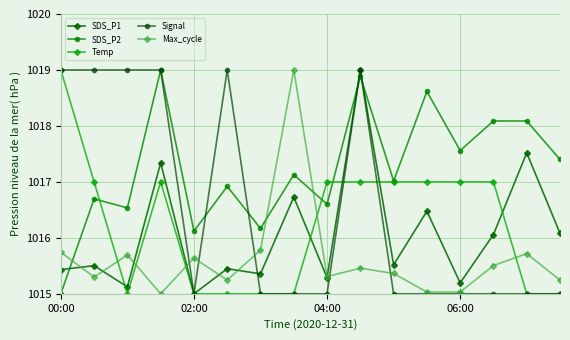

True or false: Temp and Max_cycle intersect in this chart.

True